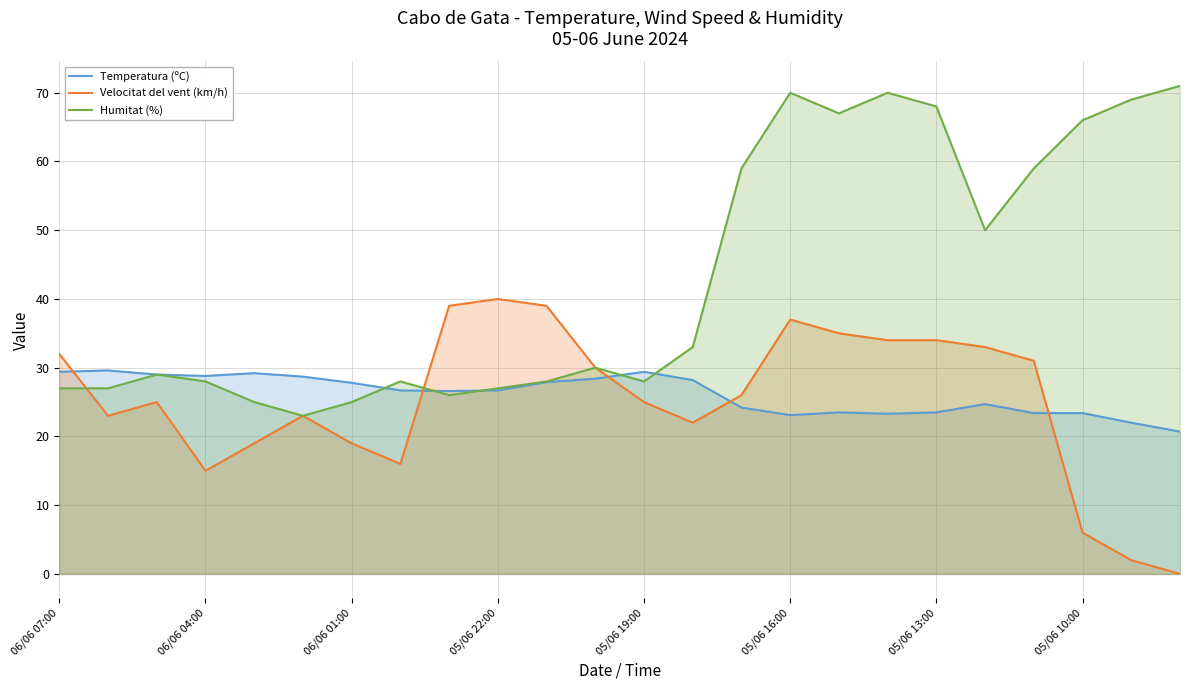

What are all the series names shown in the legend?

Temperatura (ºC), Velocitat del vent (km/h), Humitat (%)